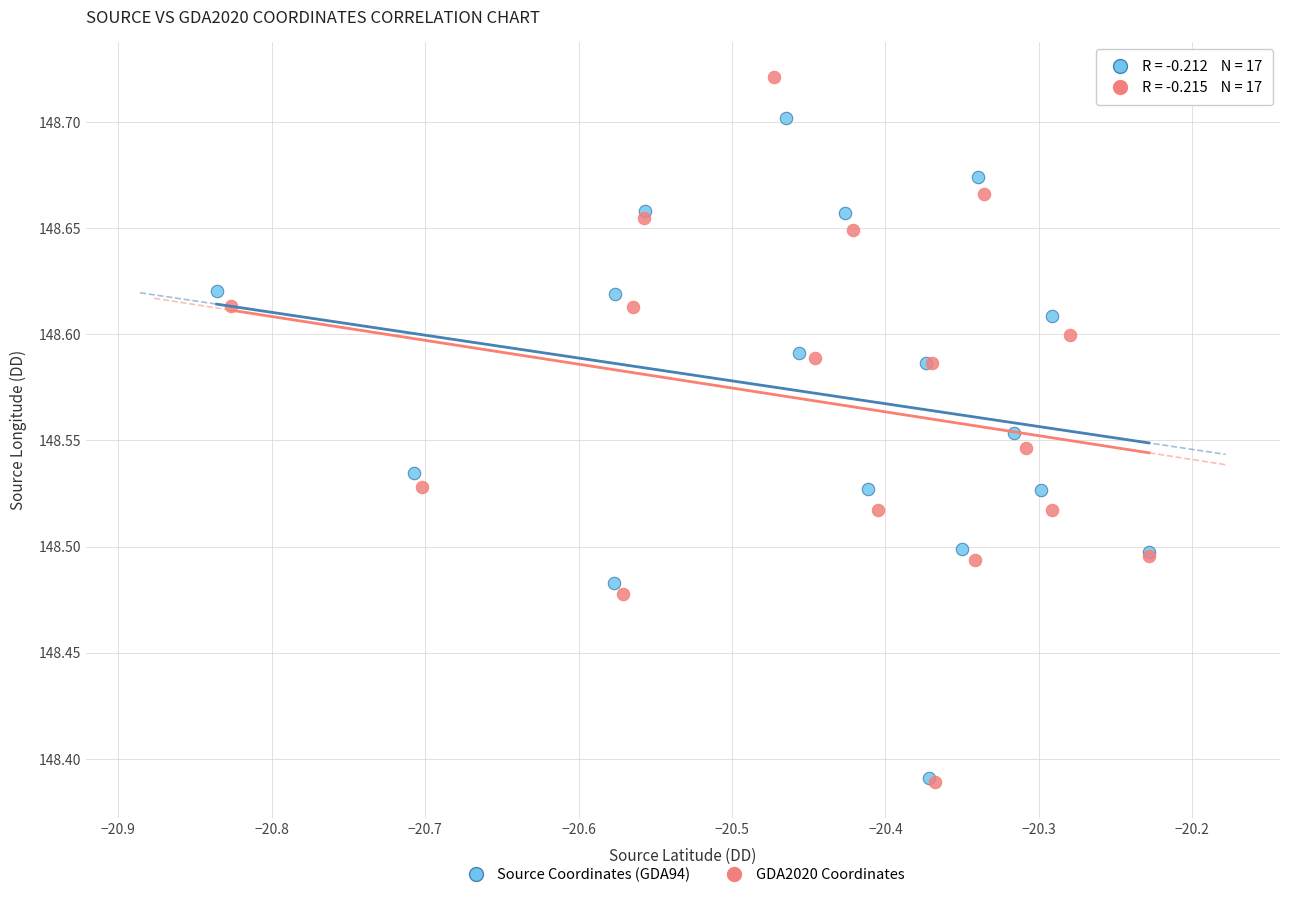

Which series has the largest Y range (max minus min)?

GDA2020 Coordinates